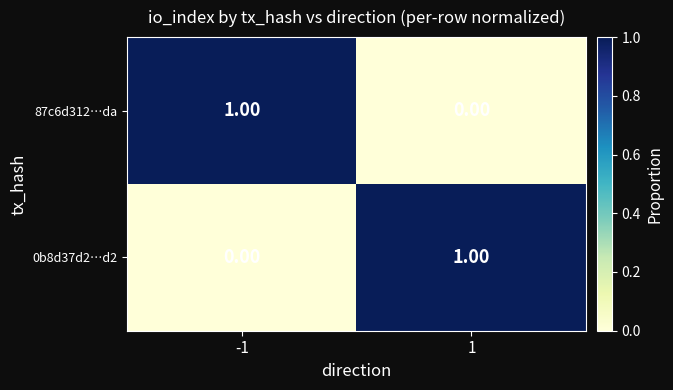

Count the number of data series in this chart.

2